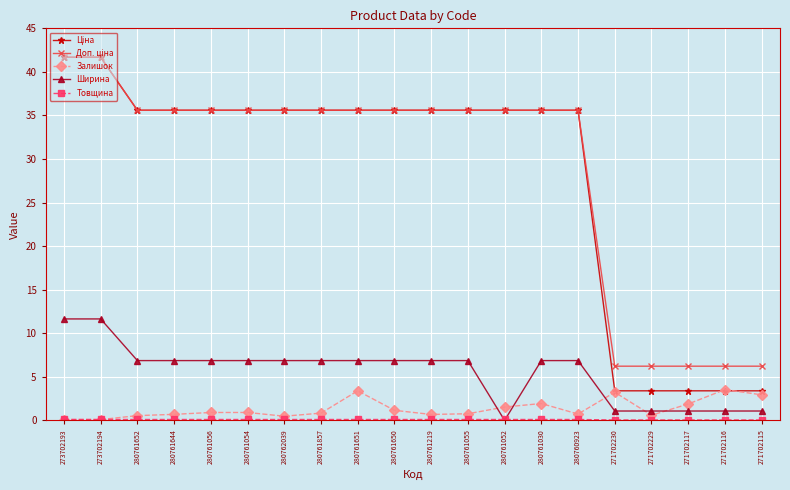

What is the greatest value displayed?

41.7